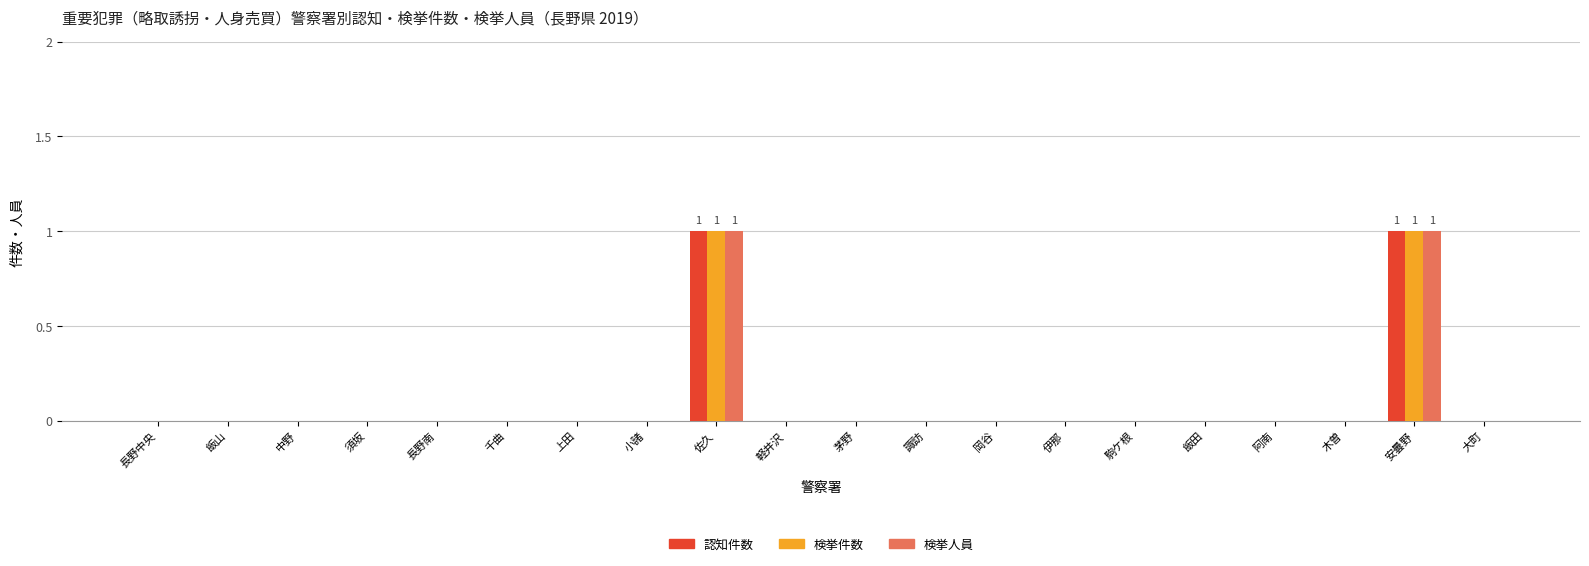

Reading left to right, list all the values displayed in this chart.

認知件数: 0	0	0	0	0	0	0	0	1	0	0	0	0	0	0	0	0	0	1	0
検挙件数: 0	0	0	0	0	0	0	0	1	0	0	0	0	0	0	0	0	0	1	0
検挙人員: 0	0	0	0	0	0	0	0	1	0	0	0	0	0	0	0	0	0	1	0